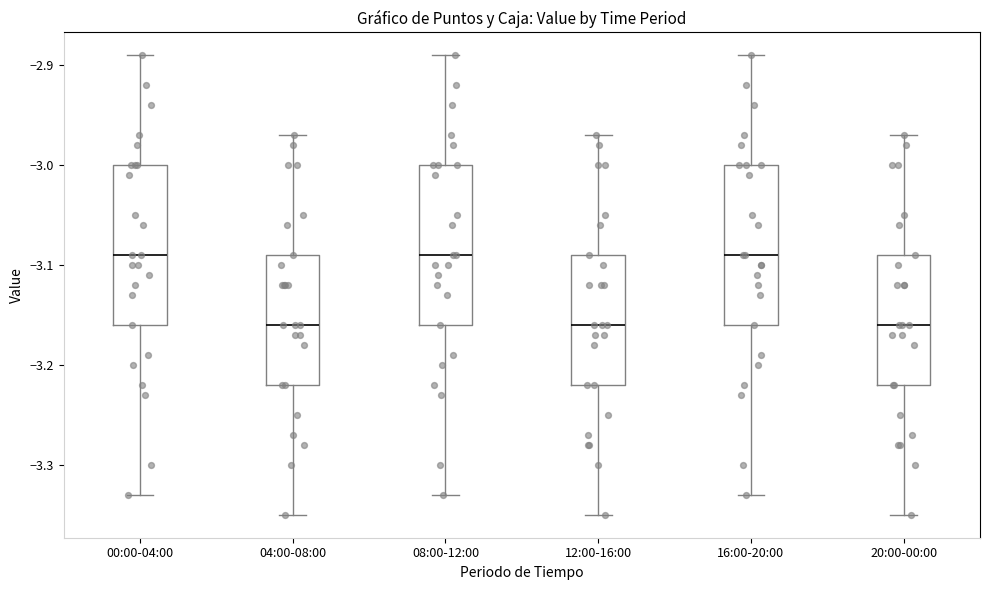

Reading left to right, read every box against the y-axis: the position of its median line, the range the box covers, and the ends of its whiskers. The values are not printed on the chart, so give them approximately, as read against the axis.

00:00-04:00: median -3.09, box -3.16 to -3.00, whiskers -3.33 to -2.89
04:00-08:00: median -3.16, box -3.22 to -3.09, whiskers -3.35 to -2.97
08:00-12:00: median -3.09, box -3.16 to -3.00, whiskers -3.33 to -2.89
12:00-16:00: median -3.16, box -3.22 to -3.09, whiskers -3.35 to -2.97
16:00-20:00: median -3.09, box -3.16 to -3.00, whiskers -3.33 to -2.89
20:00-00:00: median -3.16, box -3.22 to -3.09, whiskers -3.35 to -2.97